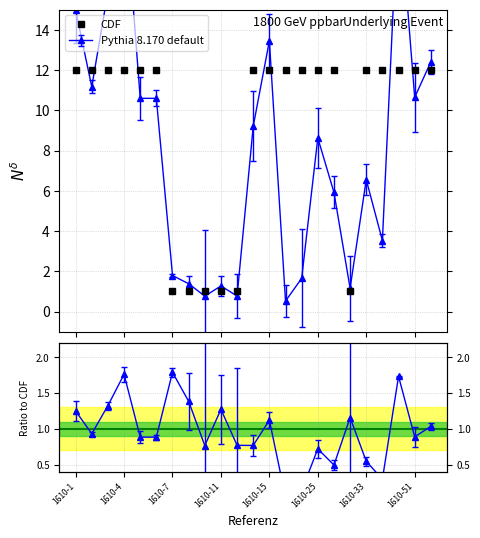

What is the maximum value for CDF?

12